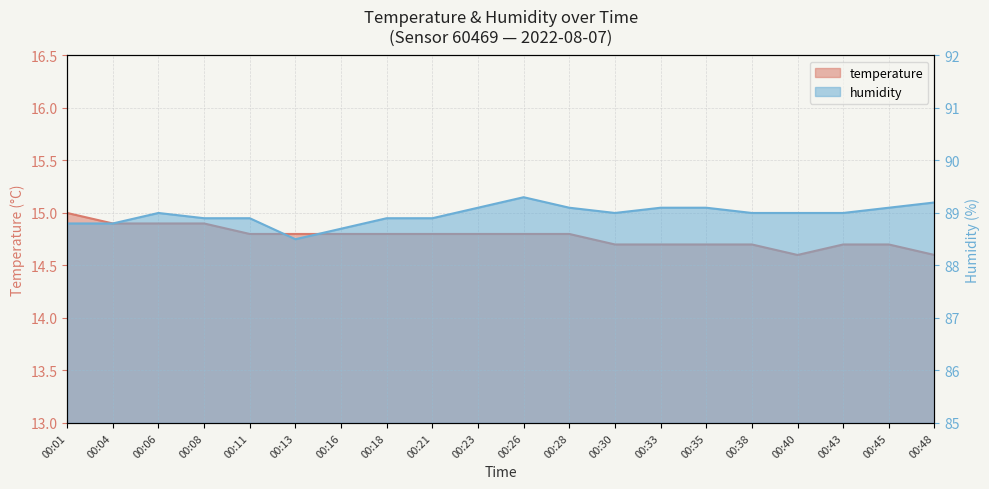

What is the difference between the temperature values at 00:16 and 00:06?

0.1